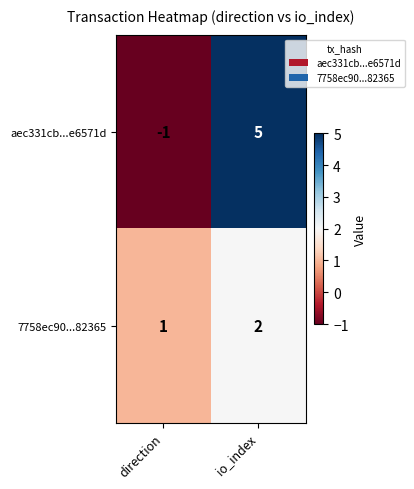

Which series changed the most between direction and io_index?

aec331cb...e6571d